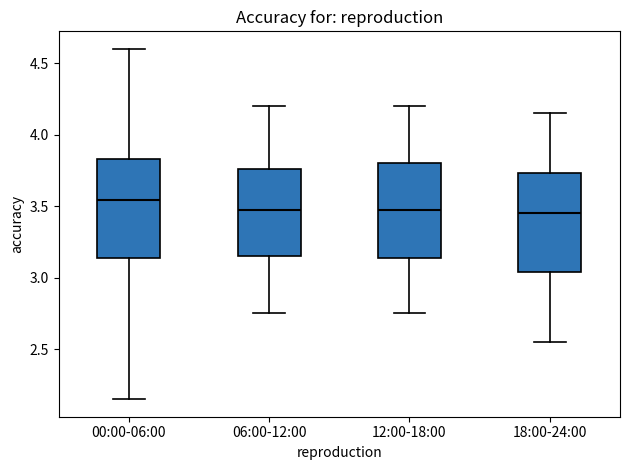

Reading left to right, read every box against the y-axis: the position of its median line, the range the box covers, and the ends of its whiskers. The values are not printed on the chart, so give them approximately, as read against the axis.

00:00-06:00: median 3.55, box 3.15 to 3.85, whiskers 2.15 to 4.60
06:00-12:00: median 3.50, box 3.15 to 3.75, whiskers 2.75 to 4.20
12:00-18:00: median 3.50, box 3.15 to 3.80, whiskers 2.75 to 4.20
18:00-24:00: median 3.45, box 3.05 to 3.75, whiskers 2.55 to 4.15